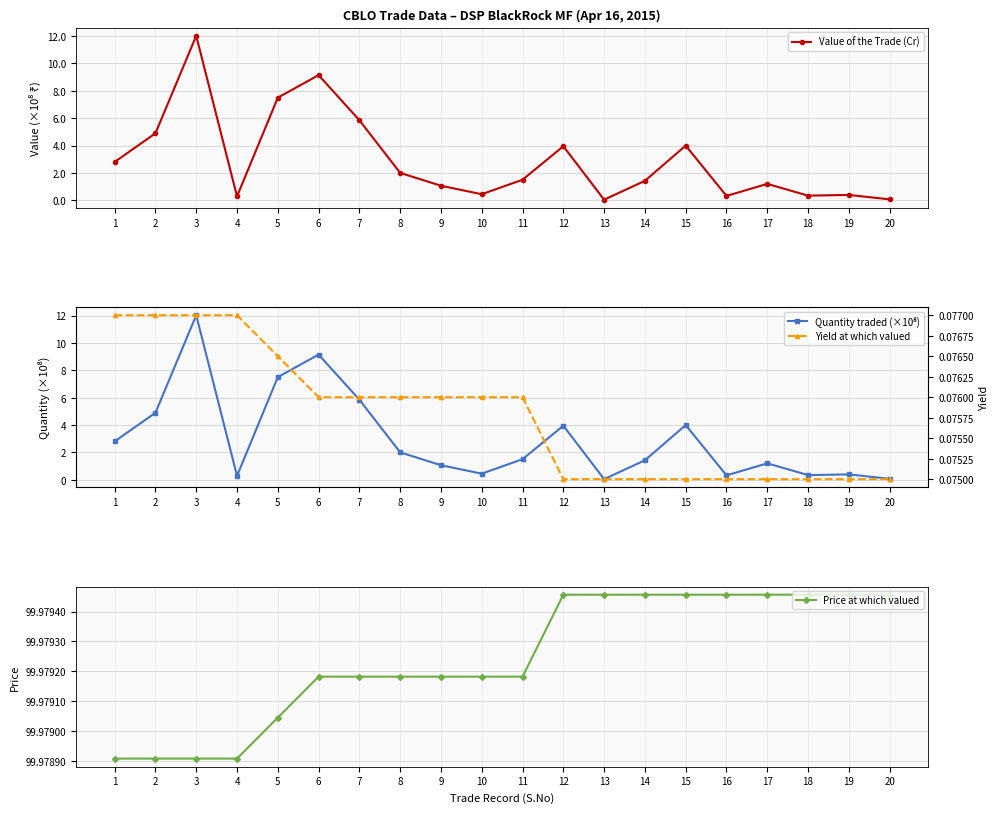

In Value of the Trade (Cr), how many points are higher than both neighbors (excluding endpoints)?

6